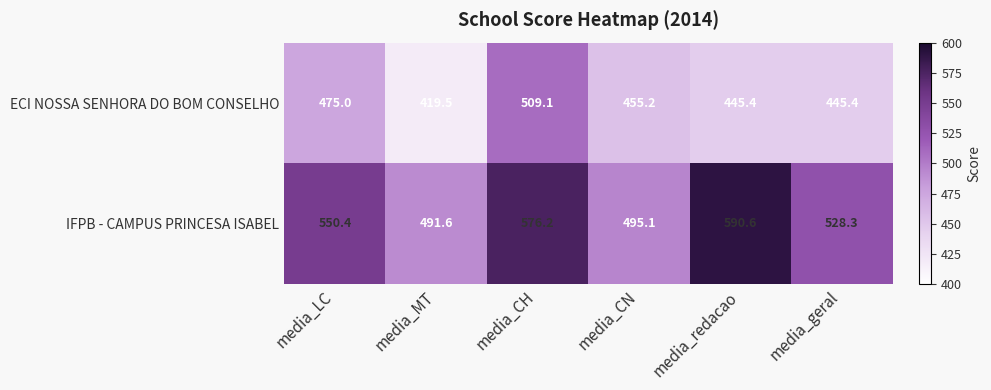

What is the smallest value displayed?

419.5